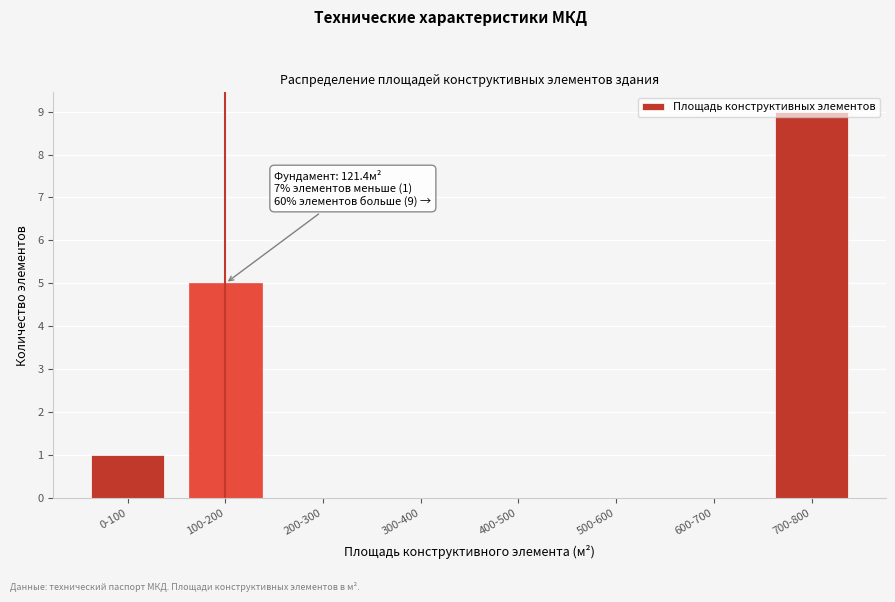

At which category does the chart reach its peak across all series?

700-800